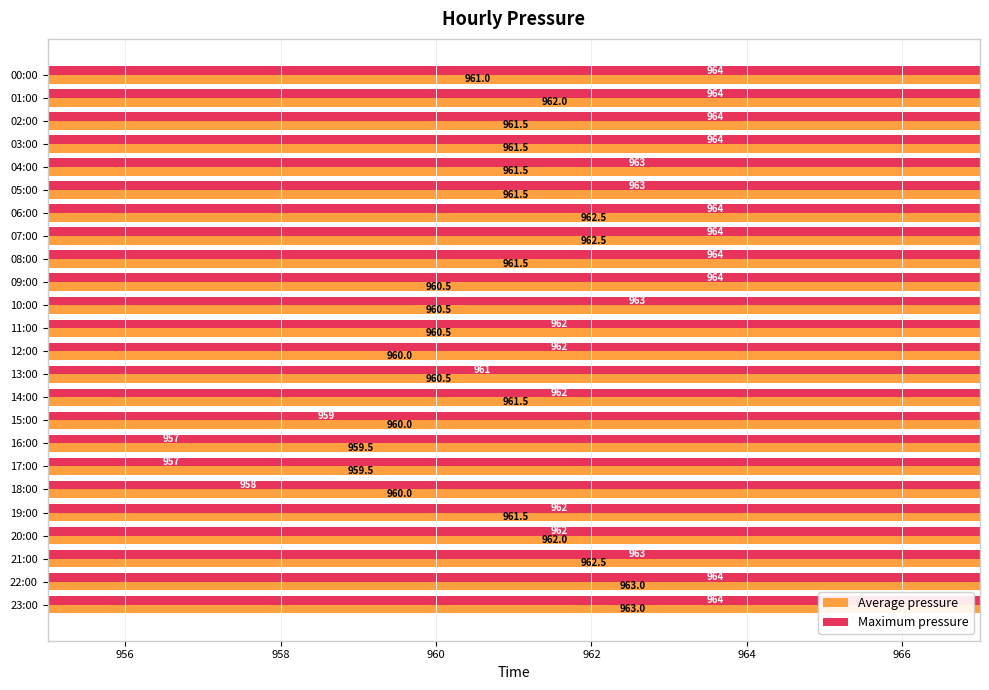

Are the bars horizontal?

Yes